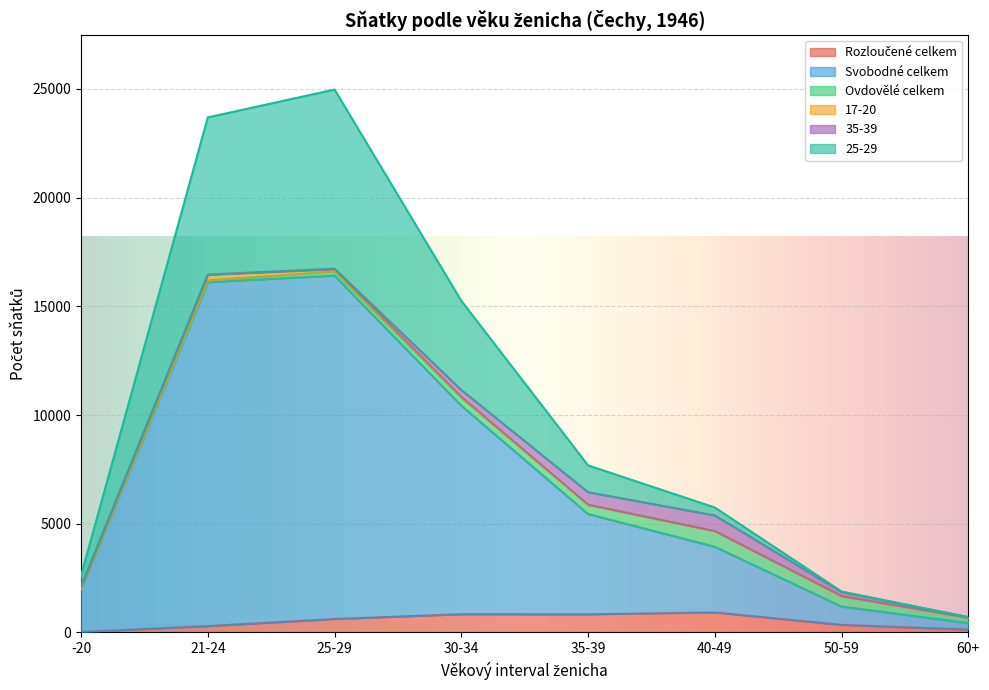

Which category has the lowest value in the Svobodné celkem series?

60+